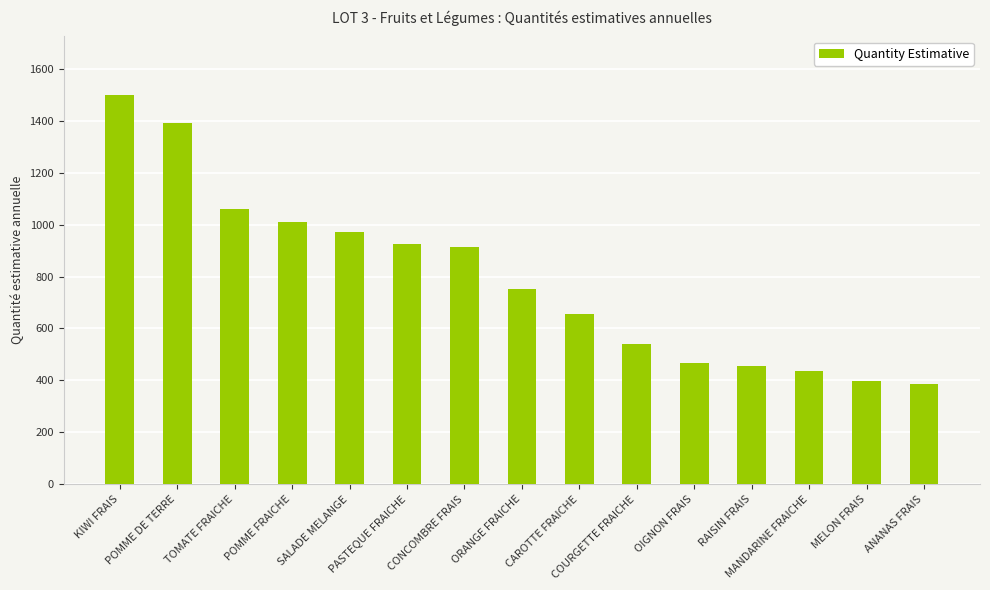

What is the difference between the maximum and minimum values?

1116.3